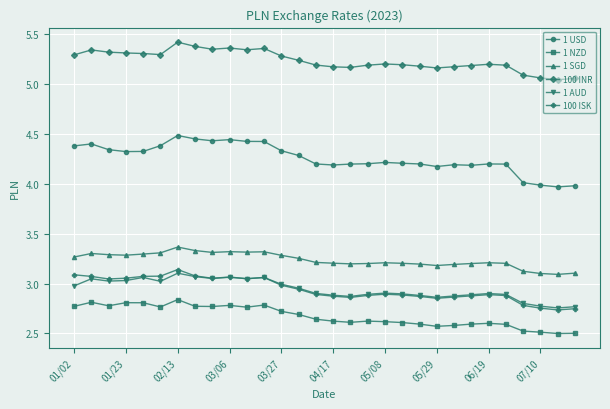

What is the lowest value of the 1 USD series?

4.0